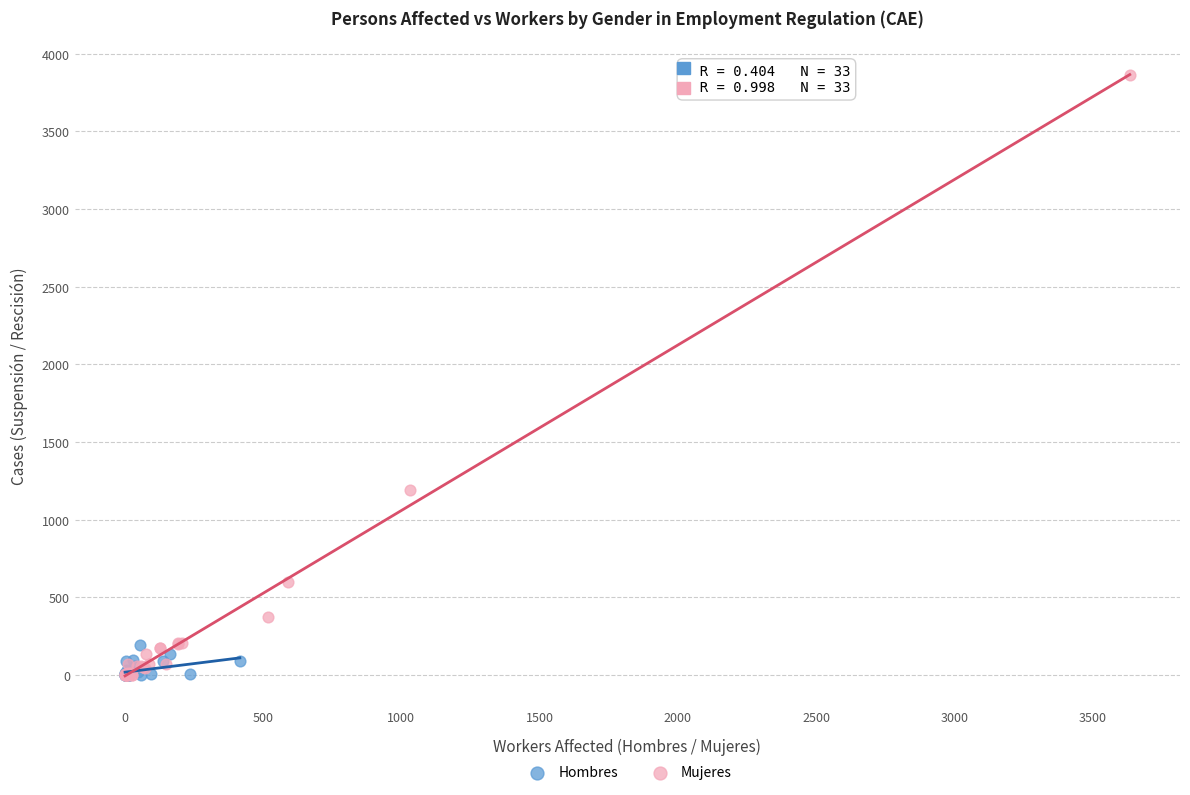

Which series has the widest spread of Y values?

Mujeres